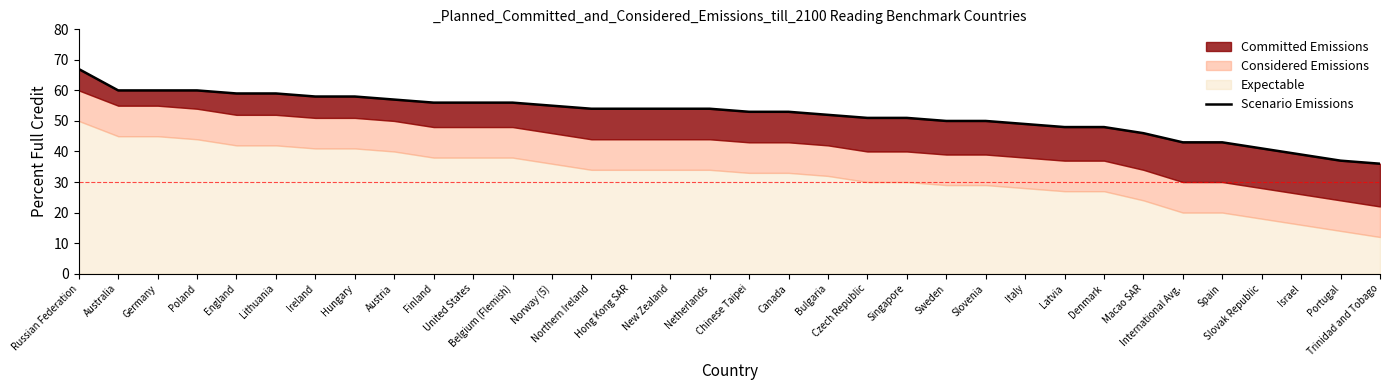

Reading right to left, transcribe all the data shown in this chart.

Trinidad and Tobago=36	Portugal=37	Israel=39	Slovak Republic=41	Spain=43	International Avg.=43	Macao SAR=46	Denmark=48	Latvia=48	Italy=49	Slovenia=50	Sweden=50	Singapore=51	Czech Republic=51	Bulgaria=52	Canada=53	Chinese Taipei=53	Netherlands=54	New Zealand=54	Hong Kong SAR=54	Northern Ireland=54	Norway (5)=55	Belgium (Flemish)=56	United States=56	Finland=56	Austria=57	Hungary=58	Ireland=58	Lithuania=59	England=59	Poland=60	Germany=60	Australia=60	Russian Federation=67